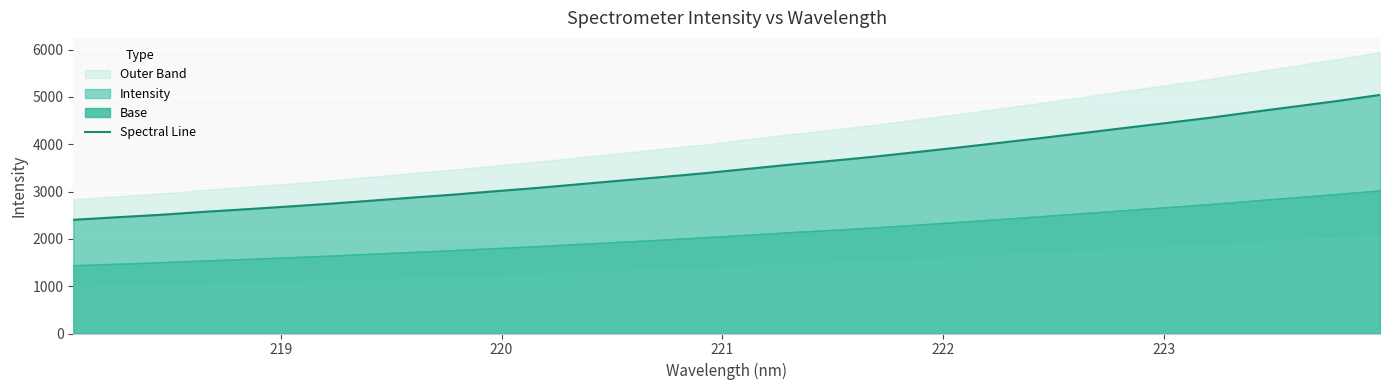

What is the sum of all values?

113184.2